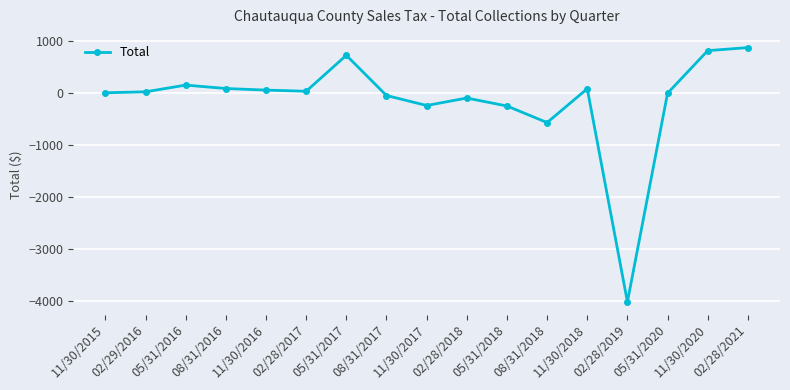

What is the difference between the values at 08/31/2016 and 02/28/2017?

52.9